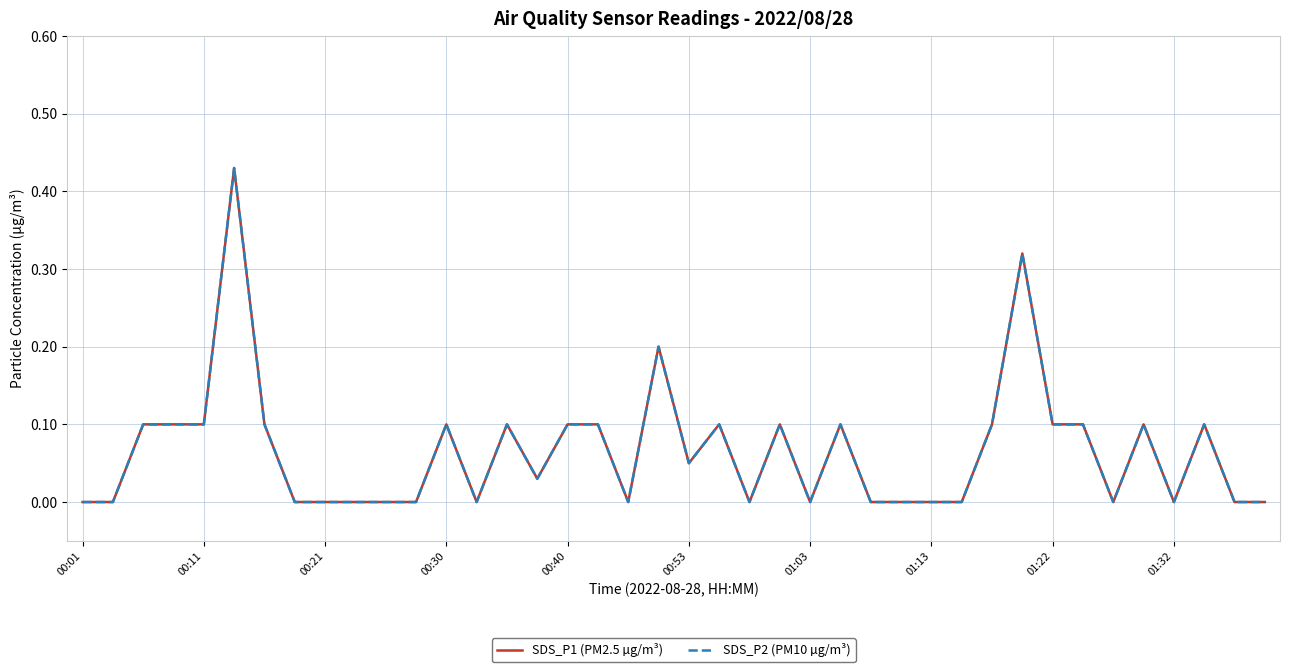

What is the average value of the SDS_P2 (PM10 µg/m³) series?

0.1